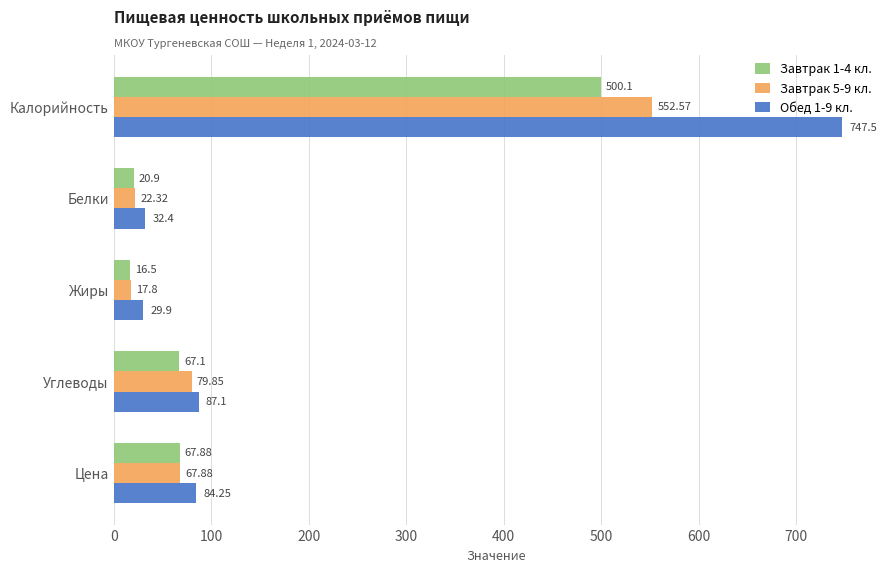

Which series has the largest total across all categories?

Обед 1-9 кл.